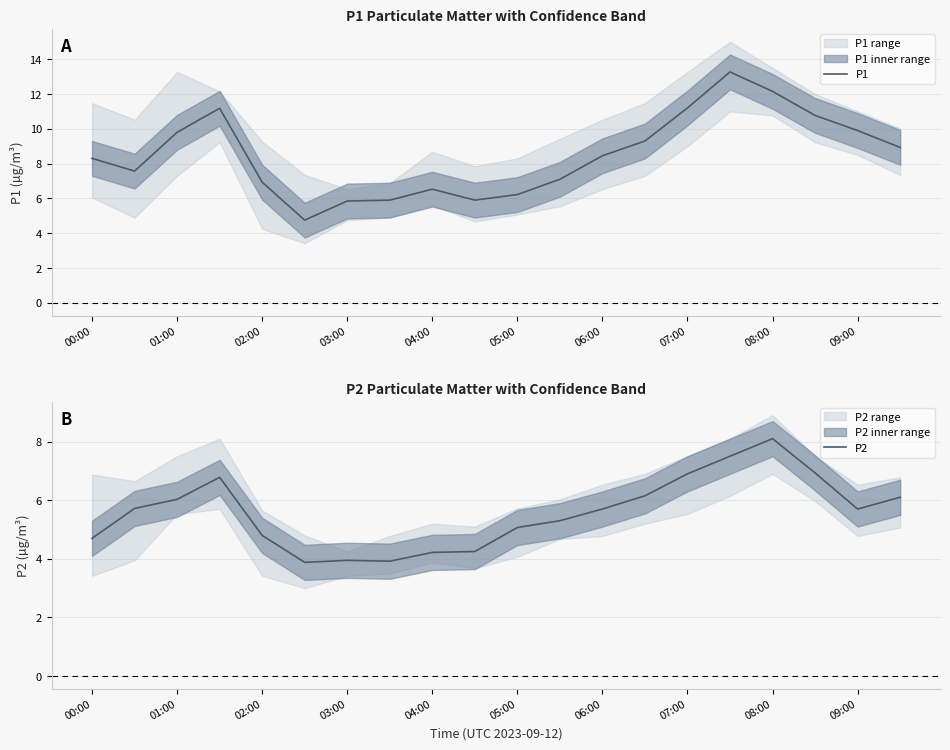

The value of P1 at 02:00 is 6.9. True or false?

True